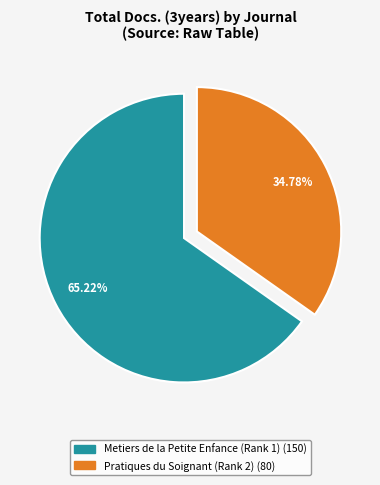

Which has a higher value, Pratiques du Soignant (Rank 2) or Metiers de la Petite Enfance (Rank 1)?

Metiers de la Petite Enfance (Rank 1)